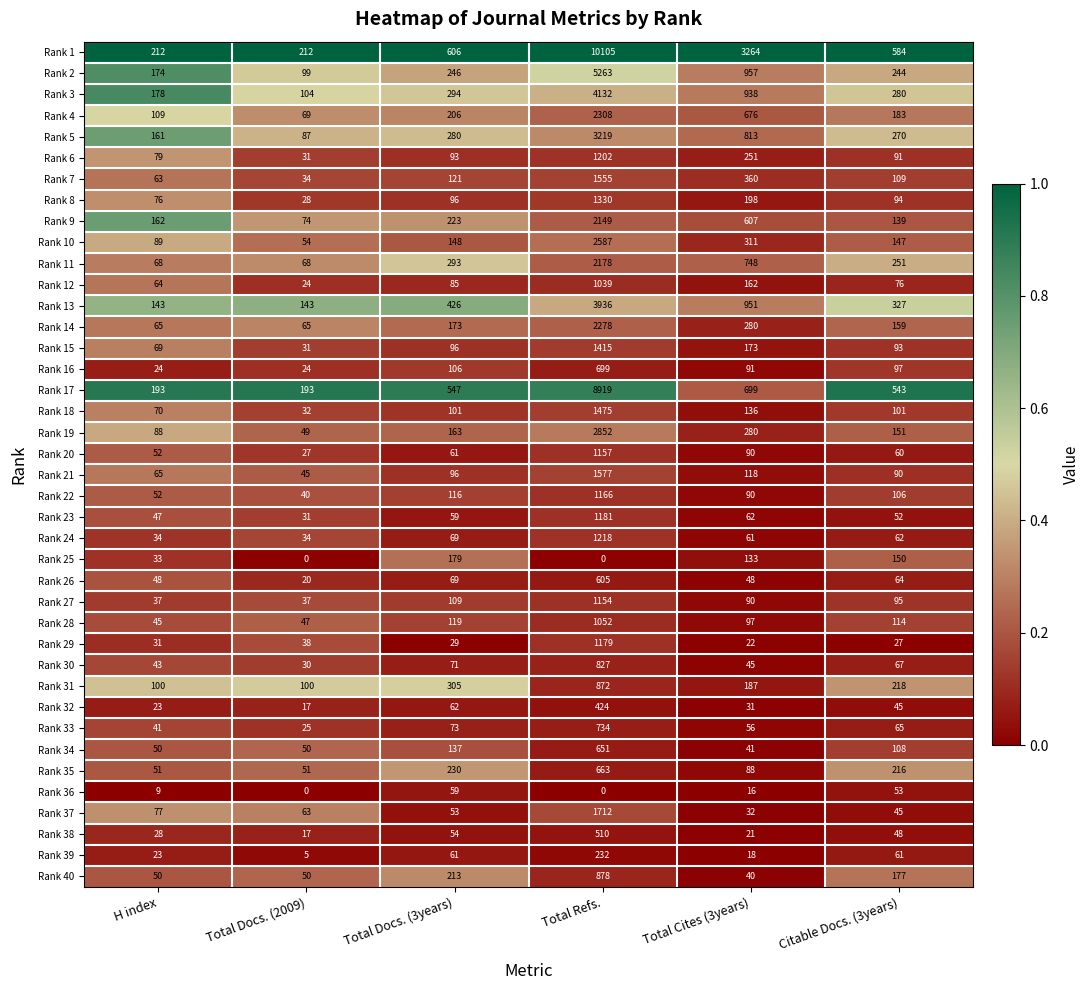

What is the average value of the Rank 32 series?

100